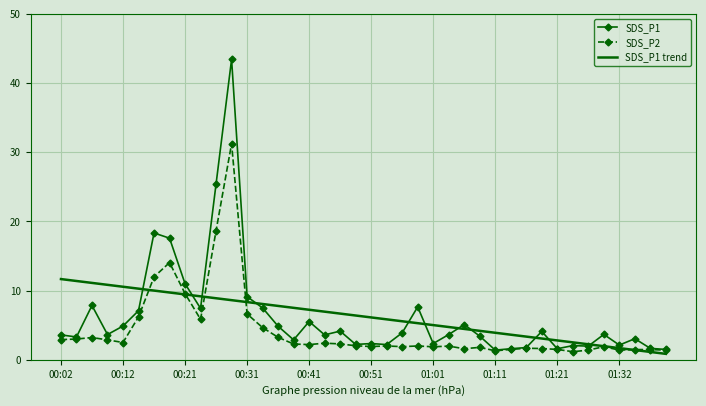

Which series has the widest spread of values?

SDS_P1